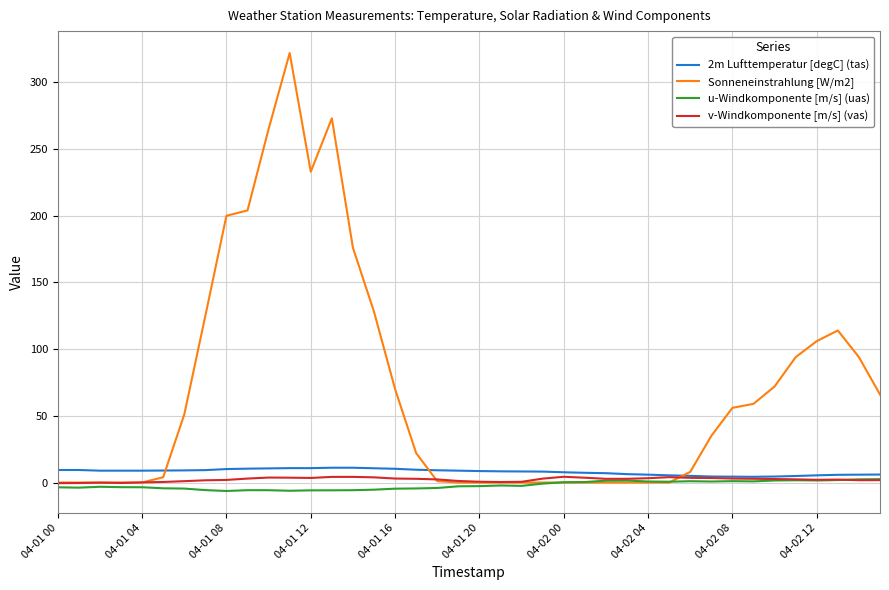

What are all the series names shown in the legend?

2m Lufttemperatur [degC] (tas), Sonneneinstrahlung [W/m2], u-Windkomponente [m/s] (uas), v-Windkomponente [m/s] (vas)